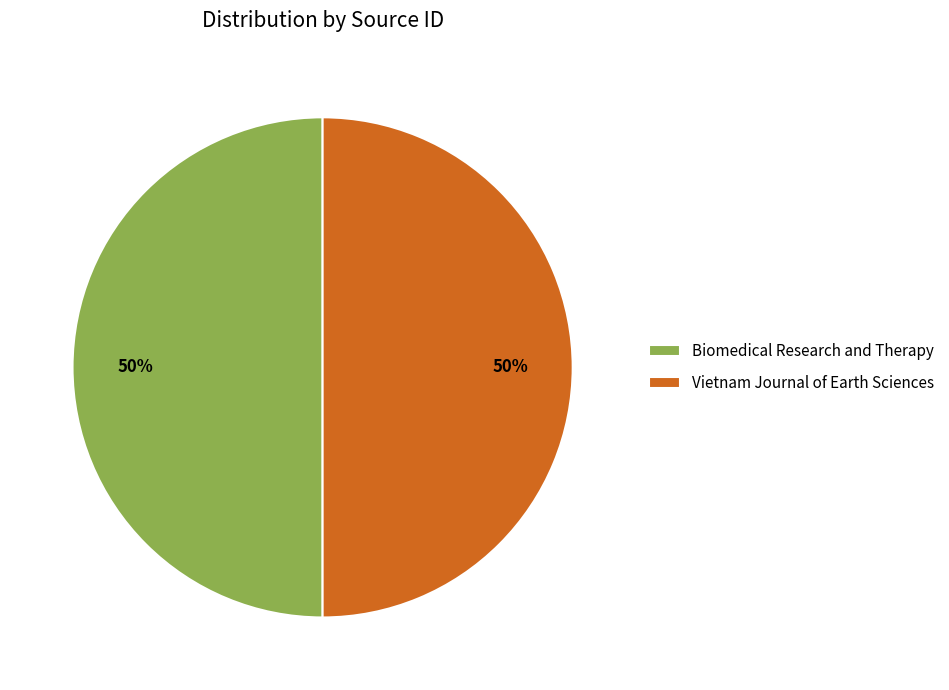

Is the sum of Vietnam Journal of Earth Sciences and Biomedical Research and Therapy greater than half?

Yes